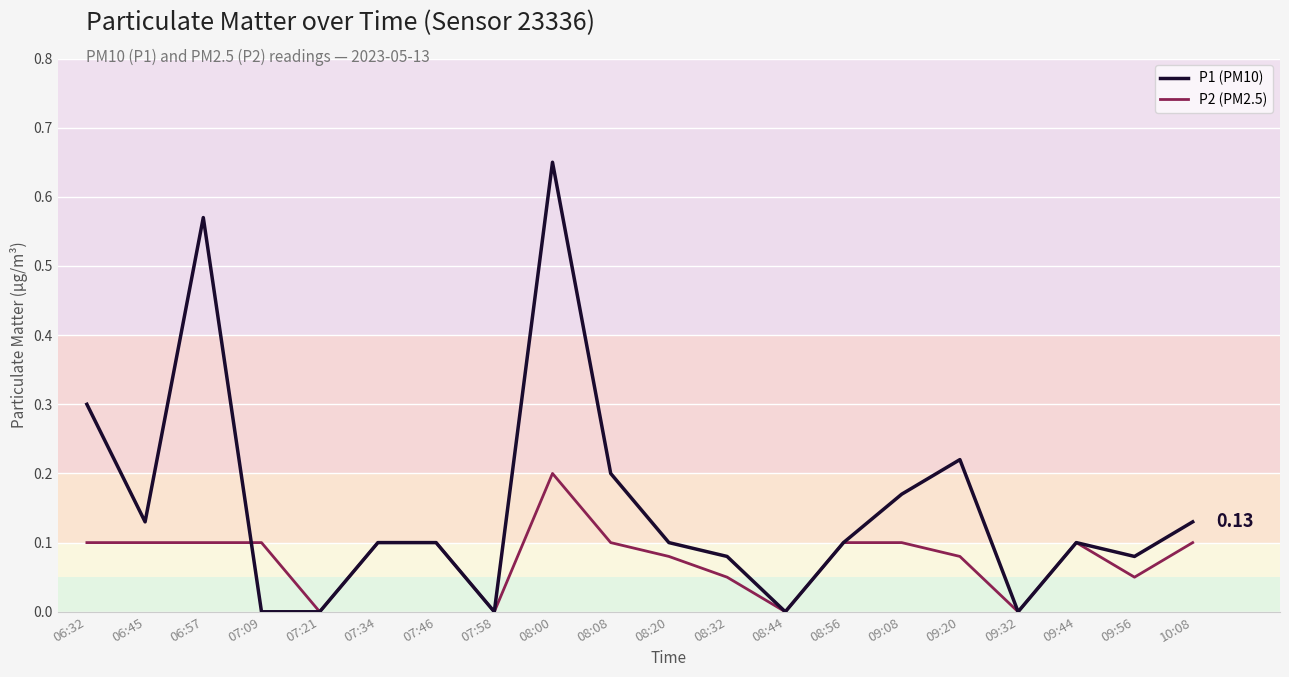

At which category is the sum across all series the highest?

08:00